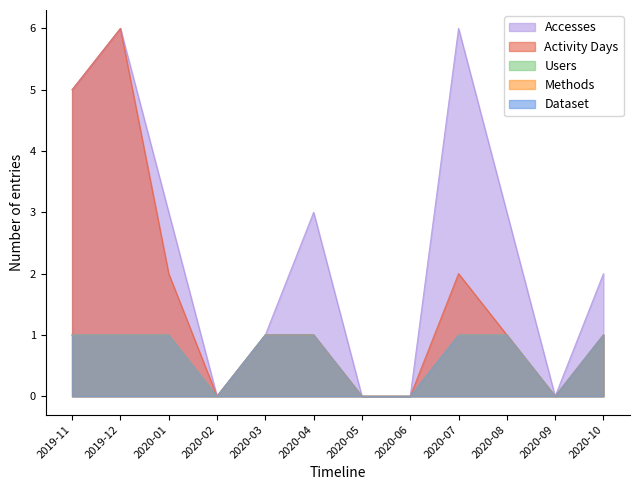

Count the Activity Days values in the range 0 to 2.

10